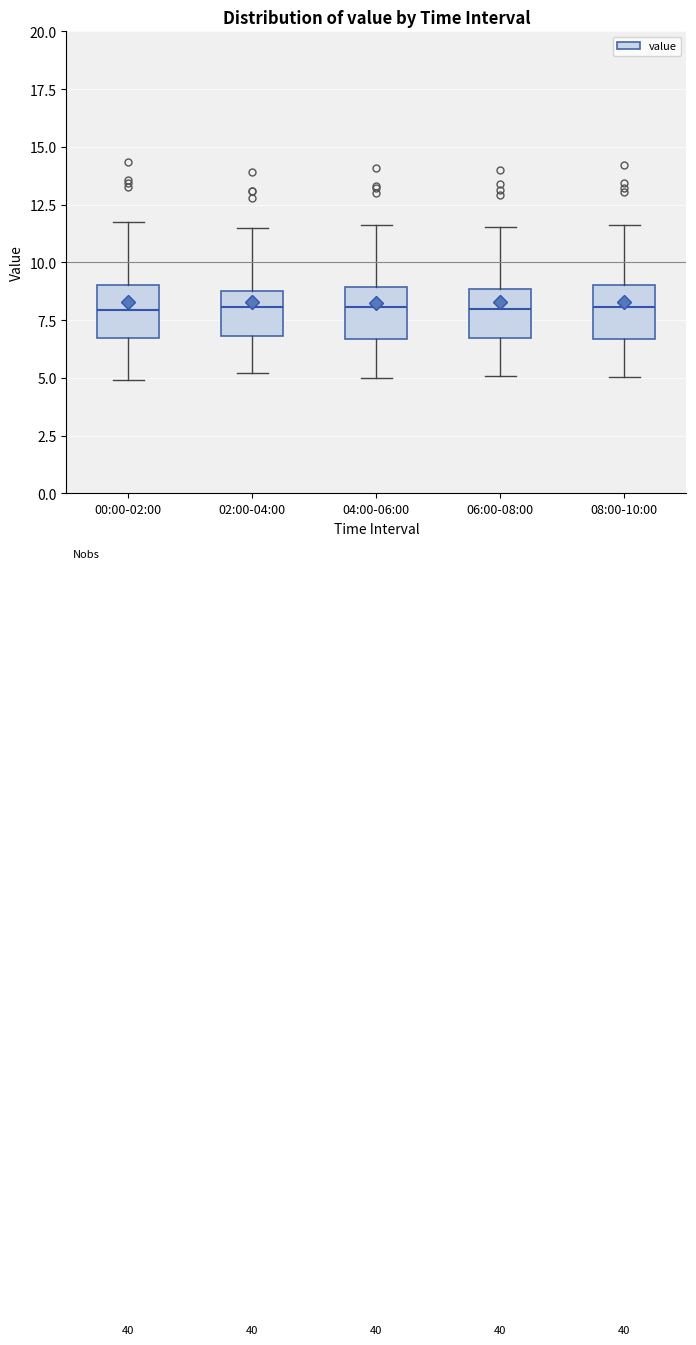

Reading left to right, read every box against the y-axis: the position of its median line, the range the box covers, and the ends of its whiskers. The values are not printed on the chart, so give them approximately, as read against the axis.

00:00-02:00: median 8.0, box 6.5 to 9.0, whiskers 5.0 to 12.0
02:00-04:00: median 8.0, box 7.0 to 9.0, whiskers 5.0 to 11.5
04:00-06:00: median 8.0, box 6.5 to 9.0, whiskers 5.0 to 11.5
06:00-08:00: median 8.0, box 6.5 to 9.0, whiskers 5.0 to 11.5
08:00-10:00: median 8.0, box 6.5 to 9.0, whiskers 5.0 to 11.5